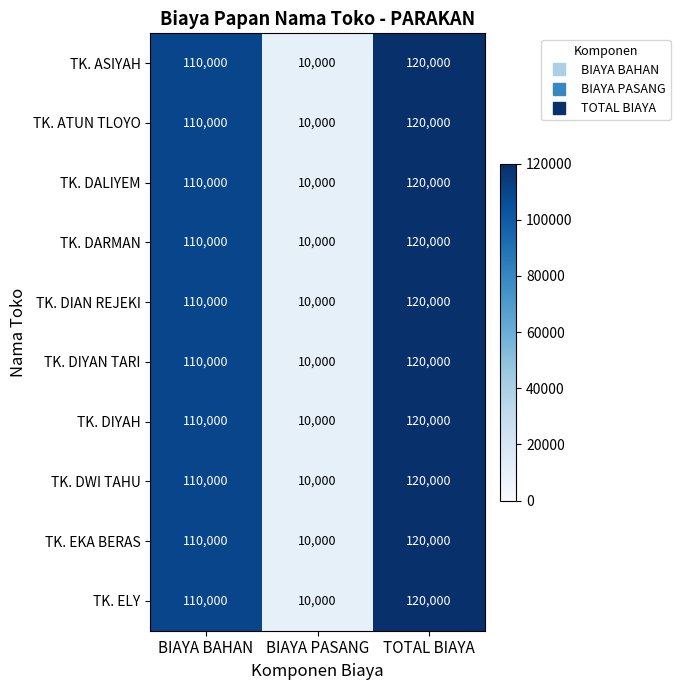

At which category is the sum across all series the highest?

TOTAL BIAYA